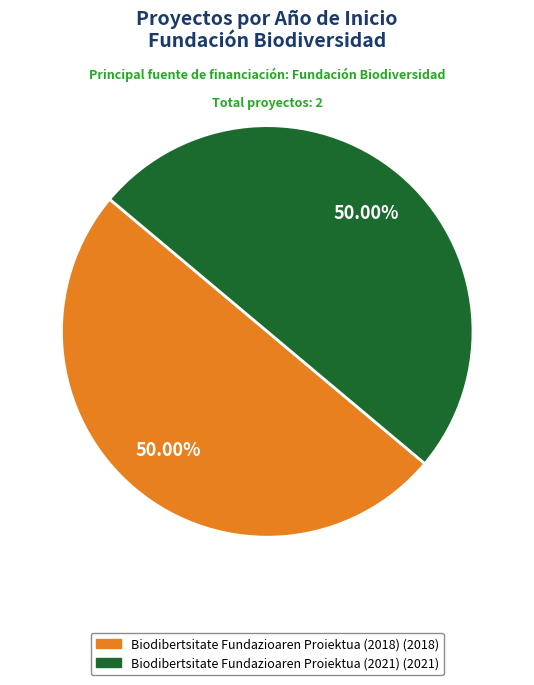

Is there a majority slice in this chart?

Yes